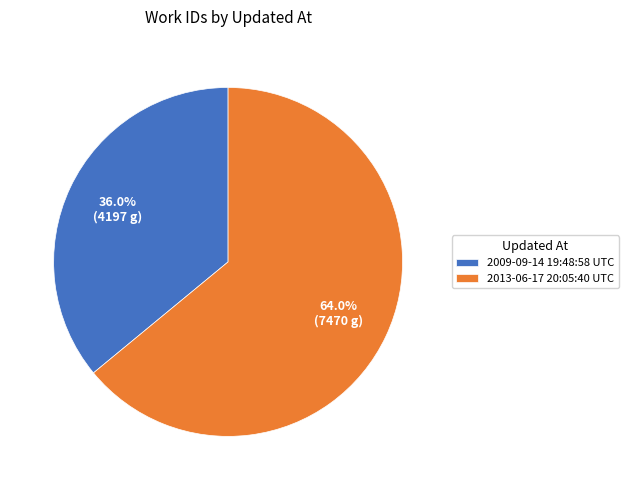

What is the largest slice in the pie chart?

2013-06-17 20:05:40 UTC